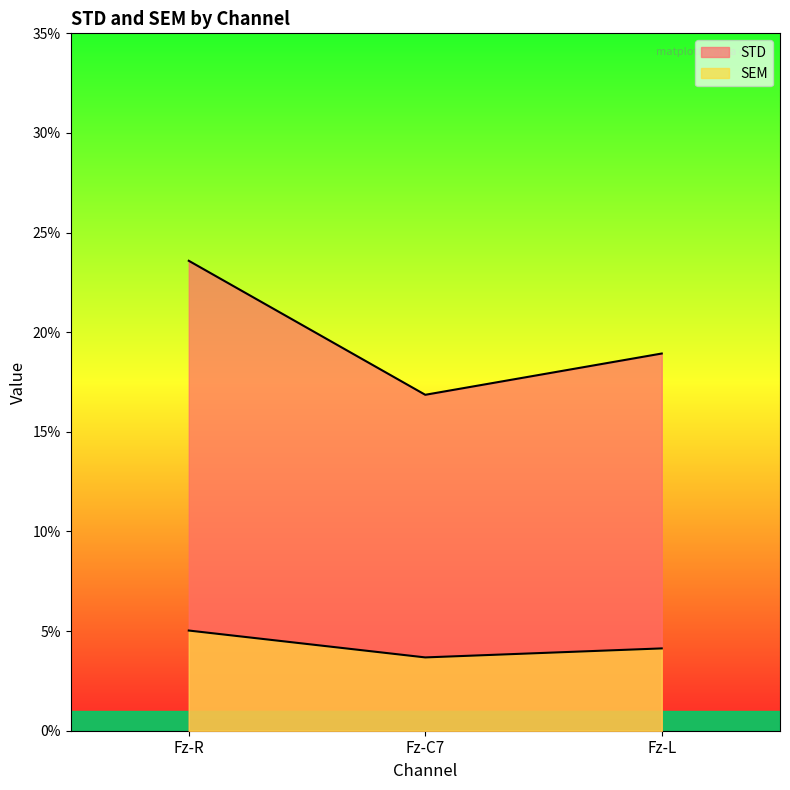

Between Fz-C7 and Fz-R, which is larger?

Fz-R